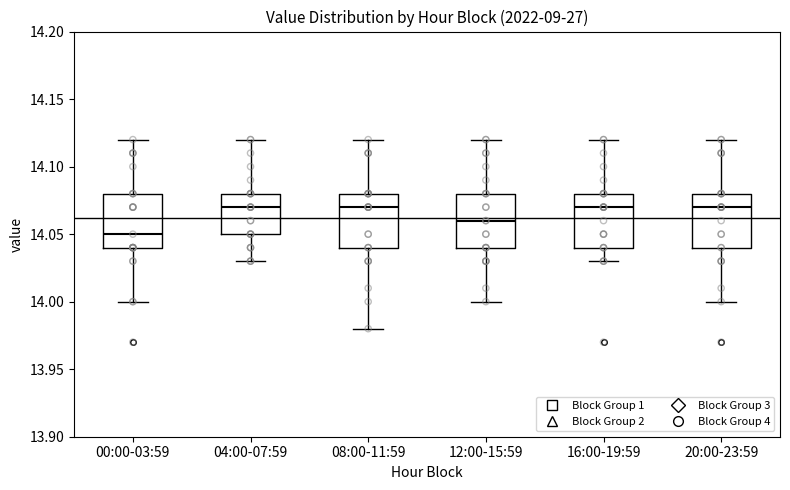

Reading left to right, read every box against the y-axis: the position of its median line, the range the box covers, and the ends of its whiskers. The values are not printed on the chart, so give them approximately, as read against the axis.

00:00-03:59: median 14.05, box 14.04 to 14.08, whiskers 14.00 to 14.12
04:00-07:59: median 14.07, box 14.05 to 14.08, whiskers 14.03 to 14.12
08:00-11:59: median 14.07, box 14.04 to 14.08, whiskers 13.98 to 14.12
12:00-15:59: median 14.06, box 14.04 to 14.08, whiskers 14.00 to 14.12
16:00-19:59: median 14.07, box 14.04 to 14.08, whiskers 14.03 to 14.12
20:00-23:59: median 14.07, box 14.04 to 14.08, whiskers 14.00 to 14.12